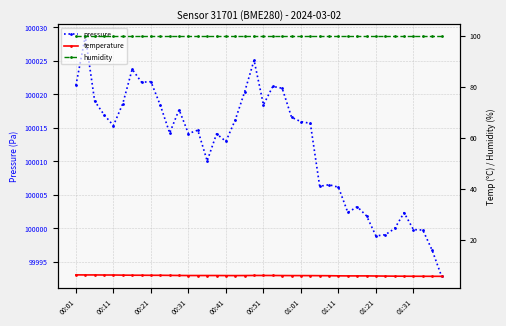

Reading right to left, transcribe all the data shown in this chart.

pressure: 99992.9	99996.7	99999.8	99999.8	100002.4	100000.0	99999.1	99998.9	100001.9	100003.2	100002.4	100006.2	100006.5	100006.3	100015.7	100015.9	100016.6	100020.9	100021.2	100018.5	100025.1	100020.4	100016.2	100013.0	100014.1	100010.1	100014.7	100014.2	100017.7	100014.2	100018.4	100021.9	100021.8	100023.8	100018.6	100015.4	100017.0	100019.0	100028.7	100021.4
temperature: 5.8	5.8	5.8	5.8	5.8	5.8	5.9	5.9	5.9	5.9	5.9	6.0	6.0	6.0	6.0	6.1	6.1	6.1	6.1	6.1	6.1	6.1	6.1	6.1	6.1	6.1	6.1	6.1	6.1	6.2	6.2	6.2	6.2	6.2	6.2	6.3	6.3	6.3	6.3	6.3
humidity: 100.0	100.0	100.0	100.0	100.0	100.0	100.0	100.0	100.0	100.0	100.0	100.0	100.0	100.0	100.0	100.0	100.0	100.0	100.0	100.0	100.0	100.0	100.0	100.0	100.0	100.0	100.0	100.0	100.0	100.0	100.0	100.0	100.0	100.0	100.0	100.0	100.0	100.0	100.0	100.0